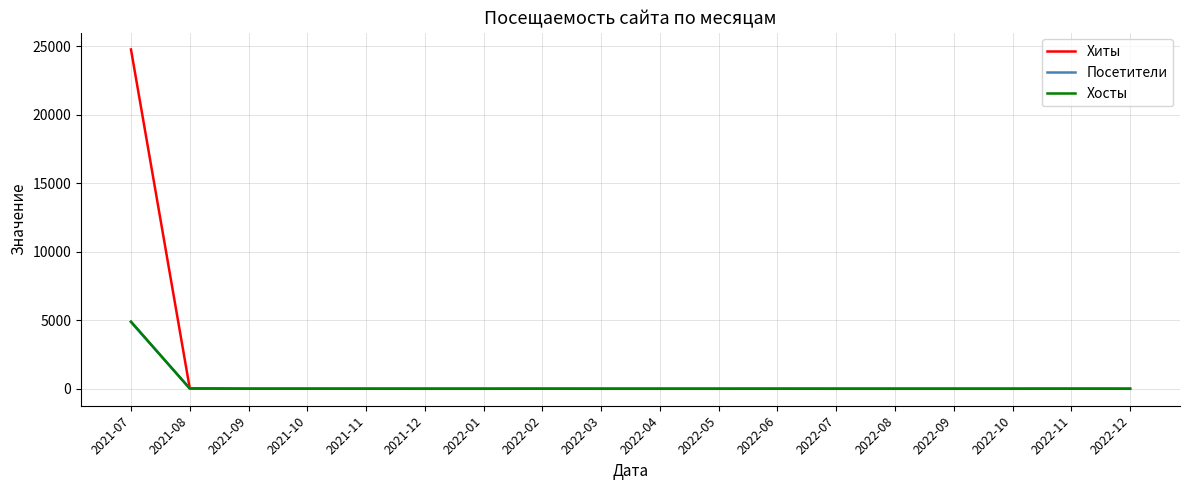

Which series has the widest spread of values?

Хиты